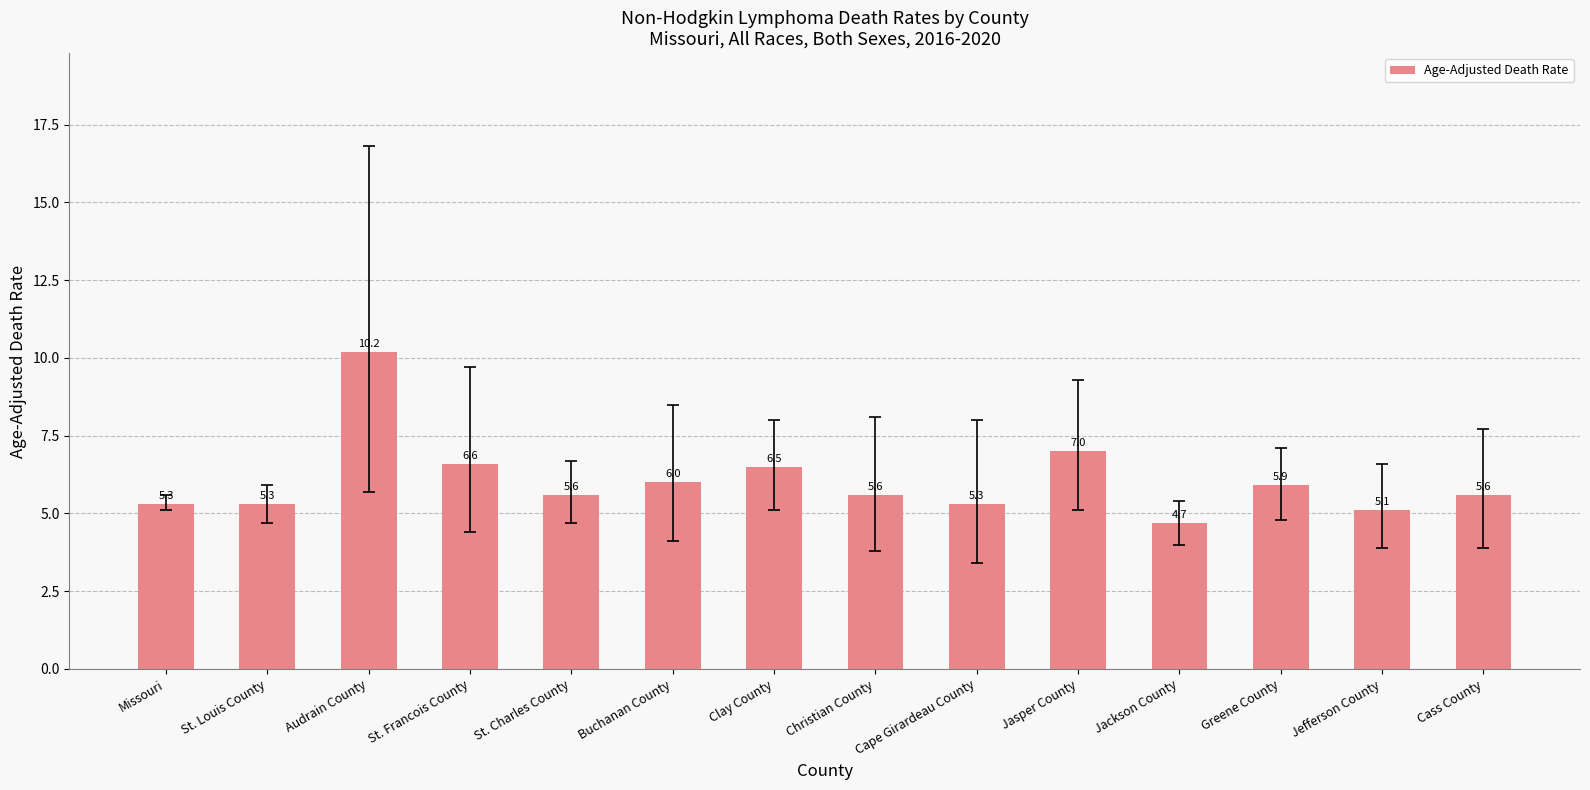

Count the number of data series in this chart.

1